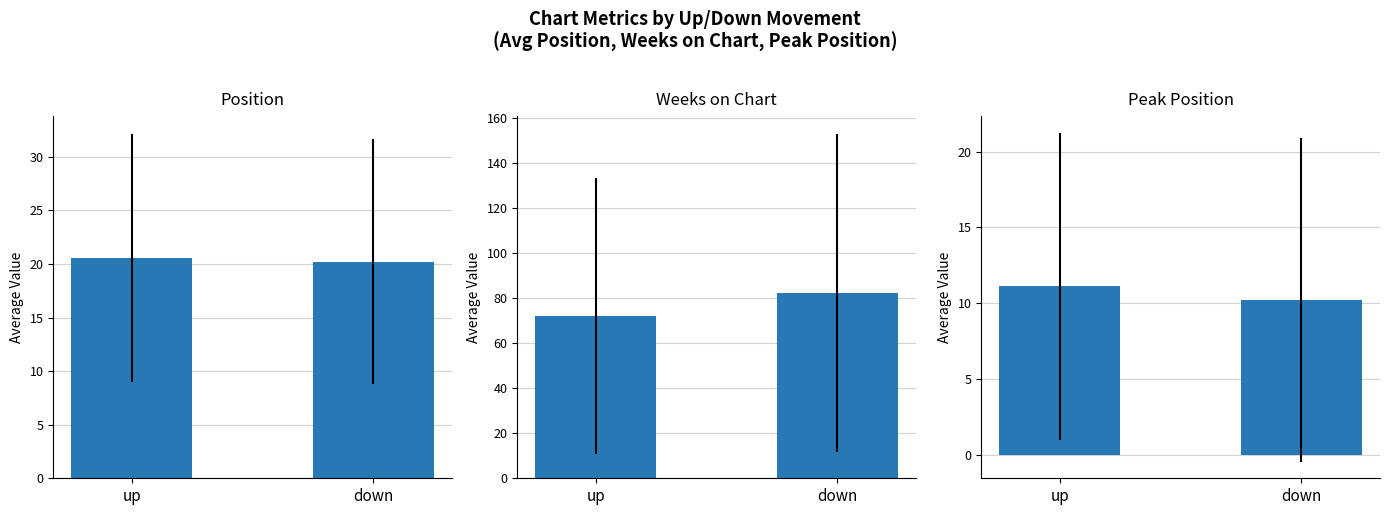

What is the value of the Peak Position bar at the 2nd from the left?

10.2